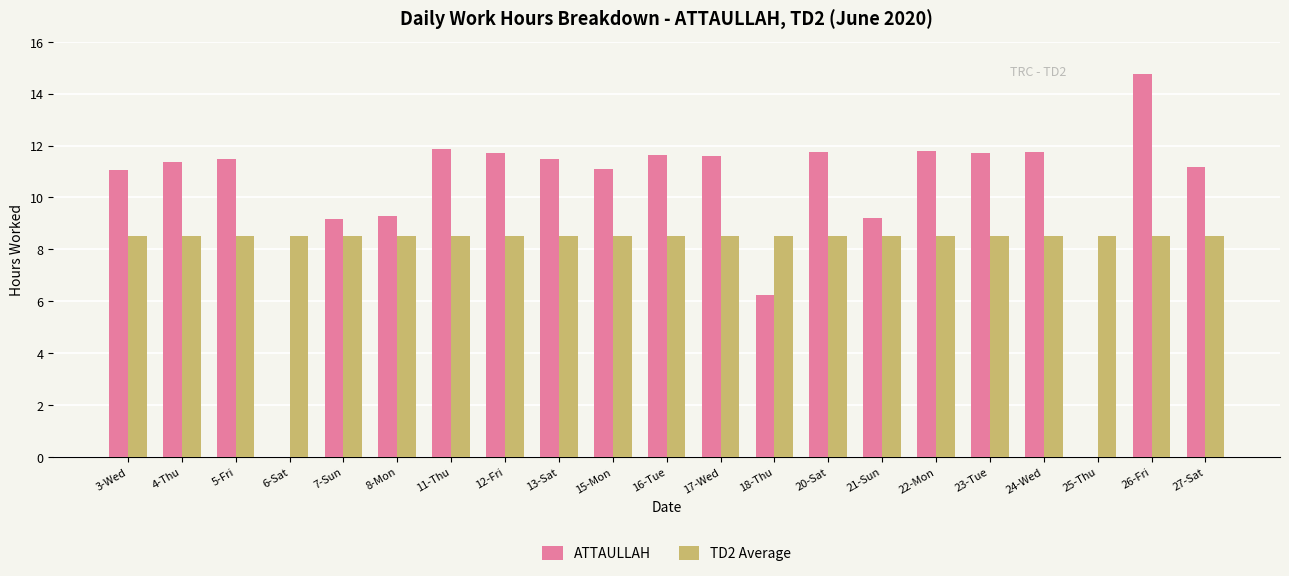

Which series changed the most between 23-Tue and 25-Thu?

ATTAULLAH